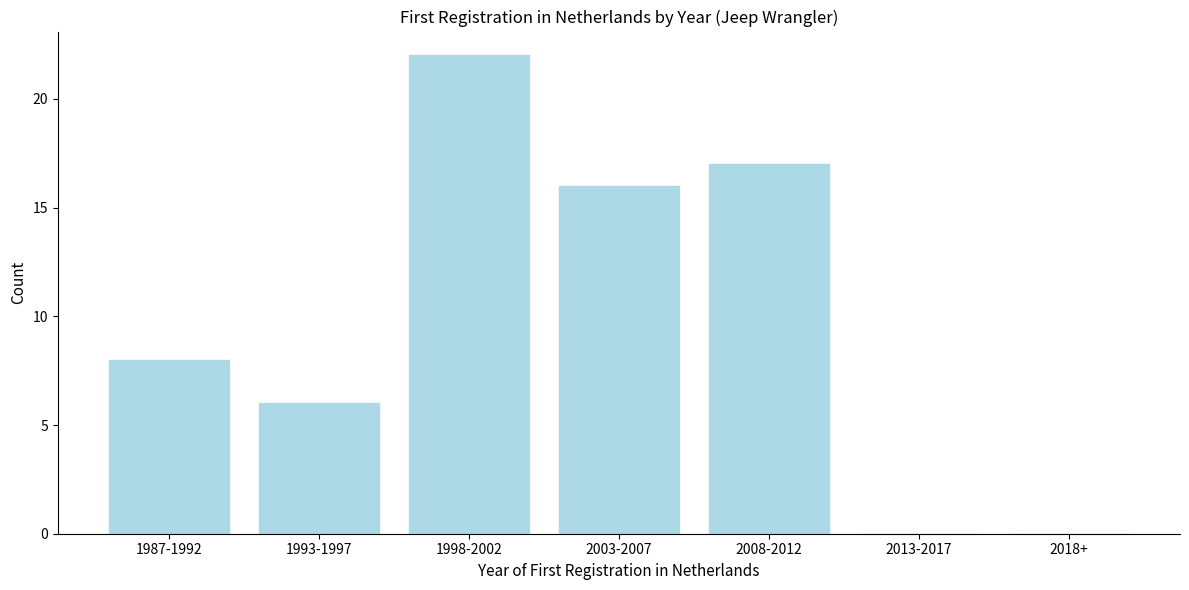

Reading right to left, what are all the values shown in this chart?

2018+=0	2013-2017=0	2008-2012=17	2003-2007=16	1998-2002=22	1993-1997=6	1987-1992=8